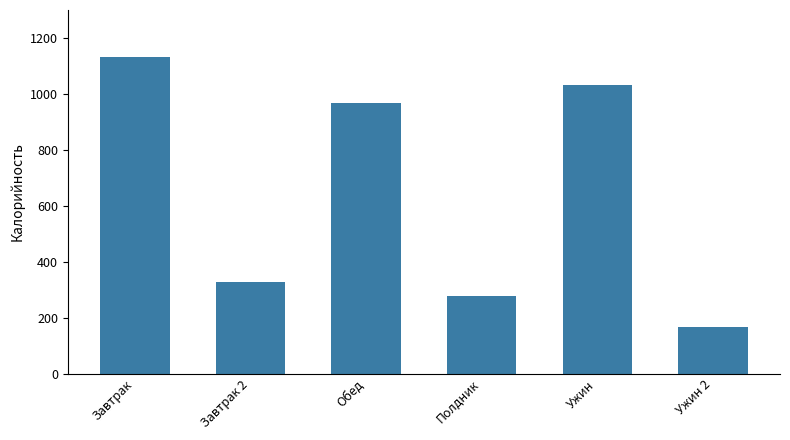

Reading left to right, extract all data points from this chart.

Завтрак=1130	Завтрак 2=326	Обед=967	Полдник=278	Ужин=1032	Ужин 2=167